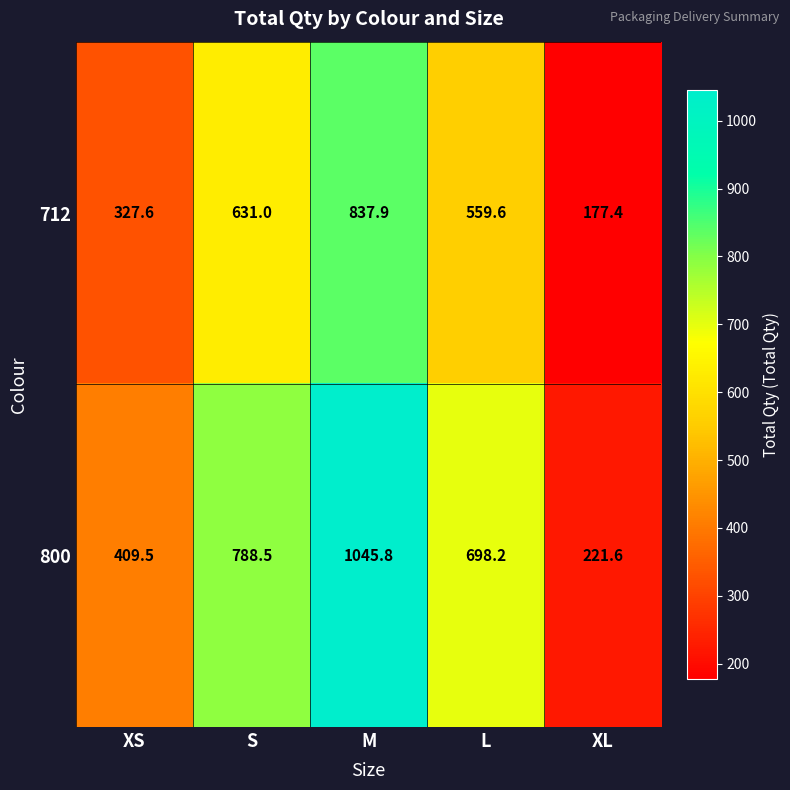

Which category has the lowest value in the 712 series?

XL